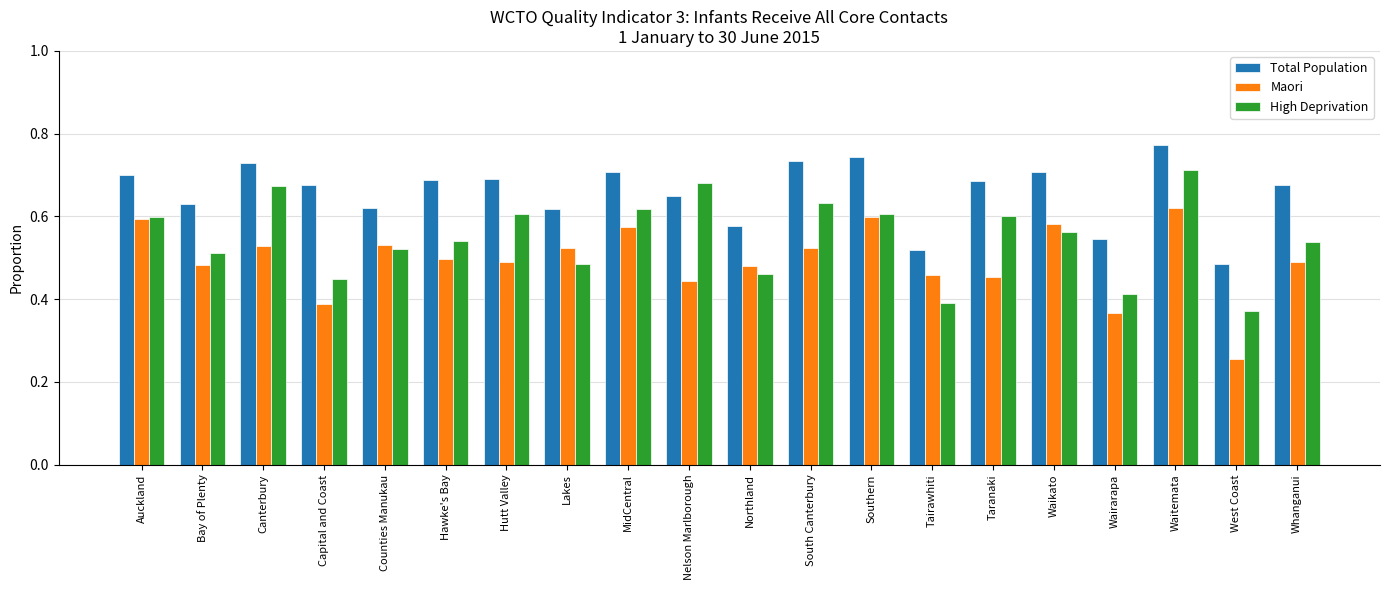

How many bars are there in total?

60